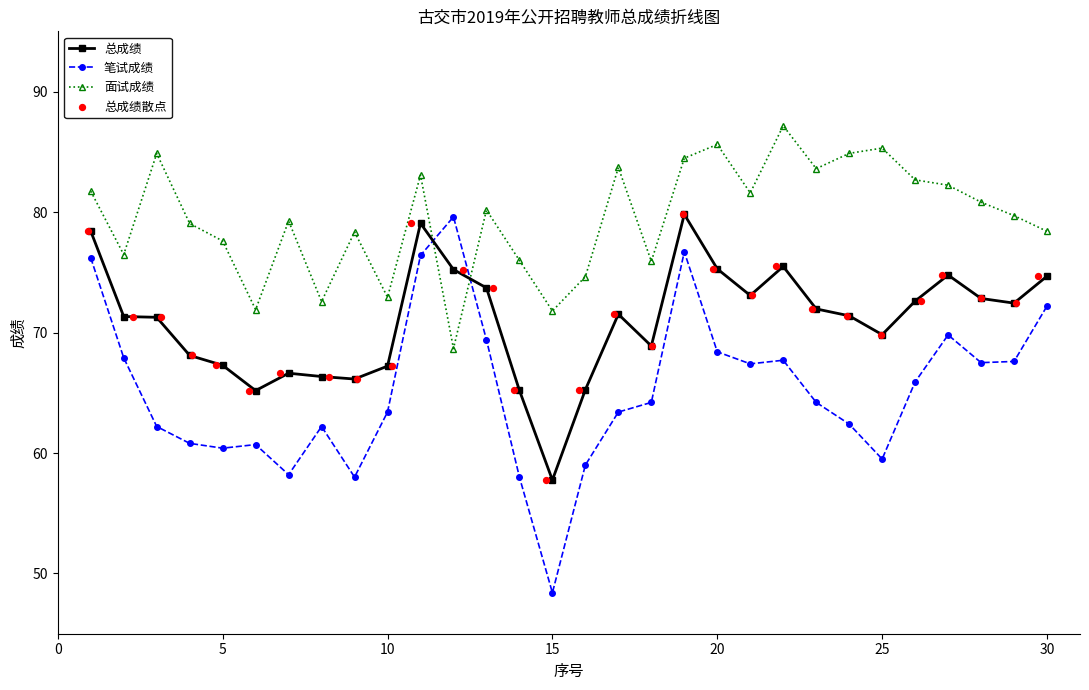

How many times do 笔试成绩 and 面试成绩 cross each other?

2